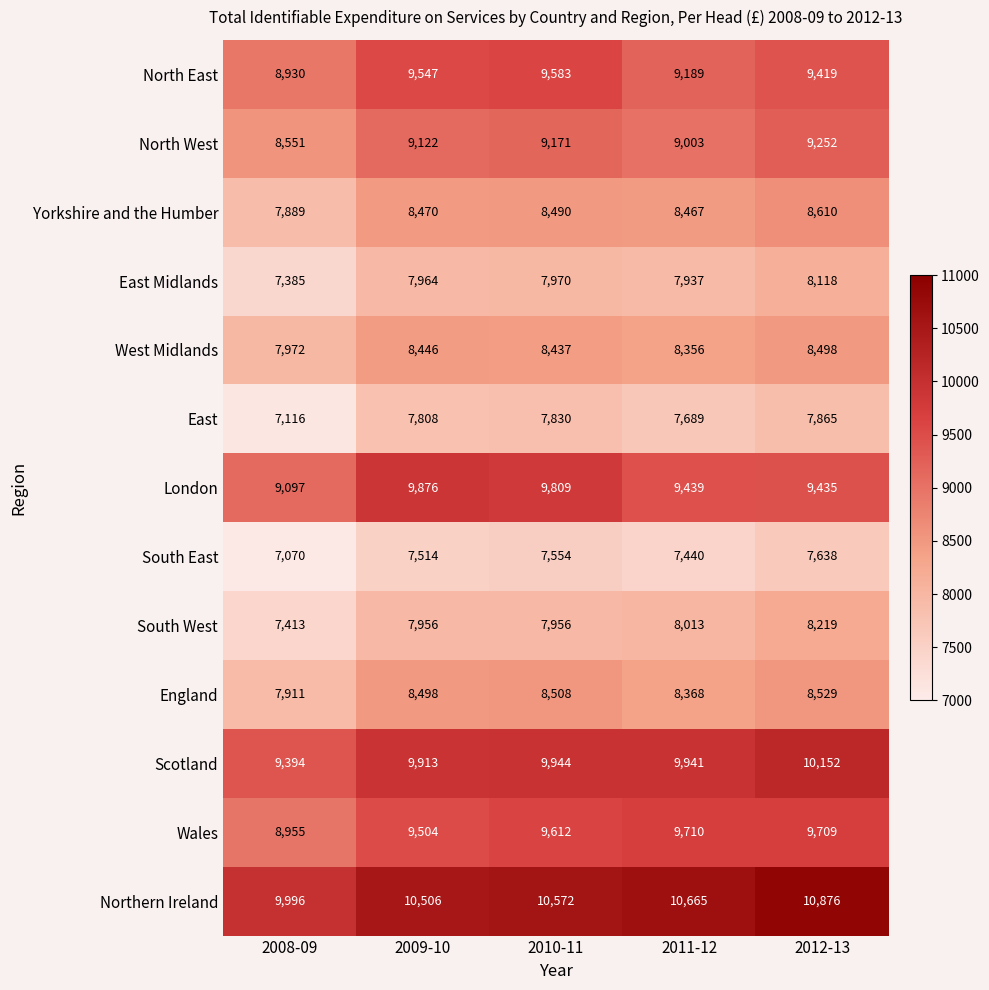

How many distinct data groups are displayed?

13